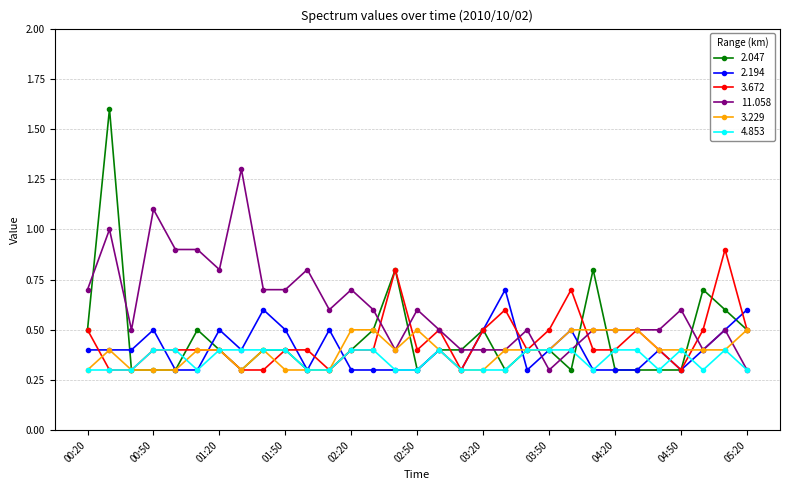

At how many categories does at least one series exceed 1?

3